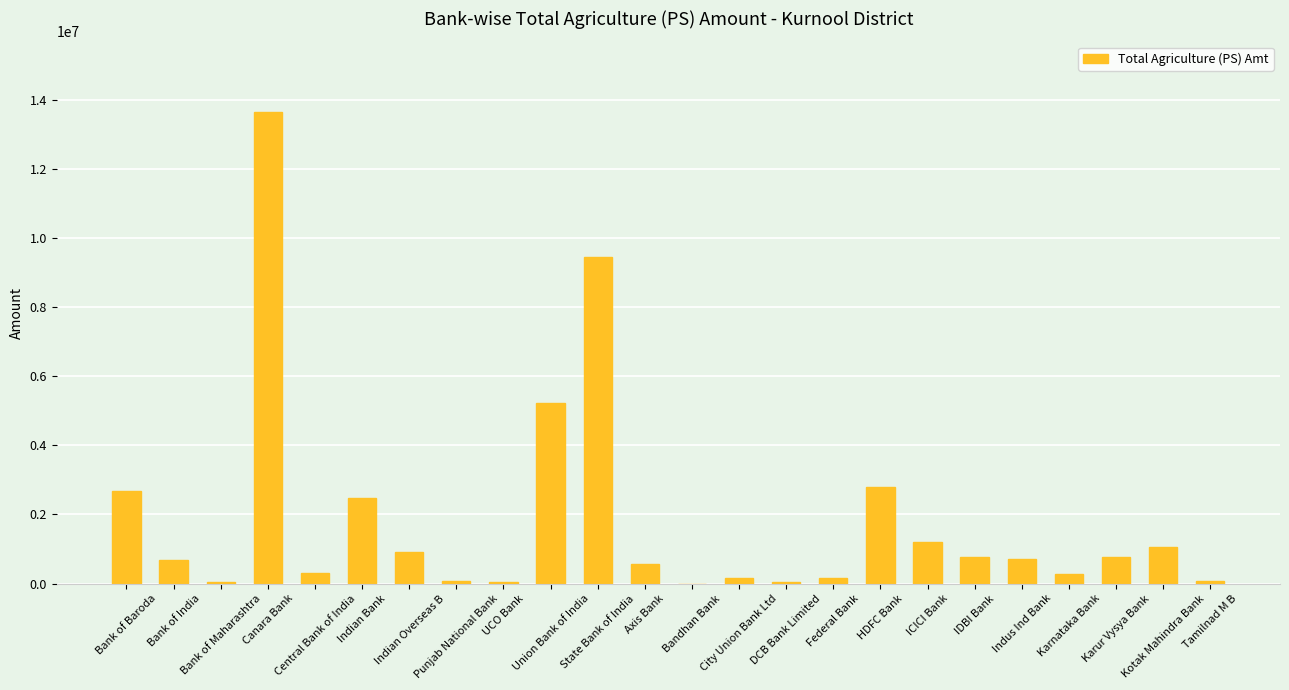

Which label corresponds to the largest value in the chart?

Canara Bank